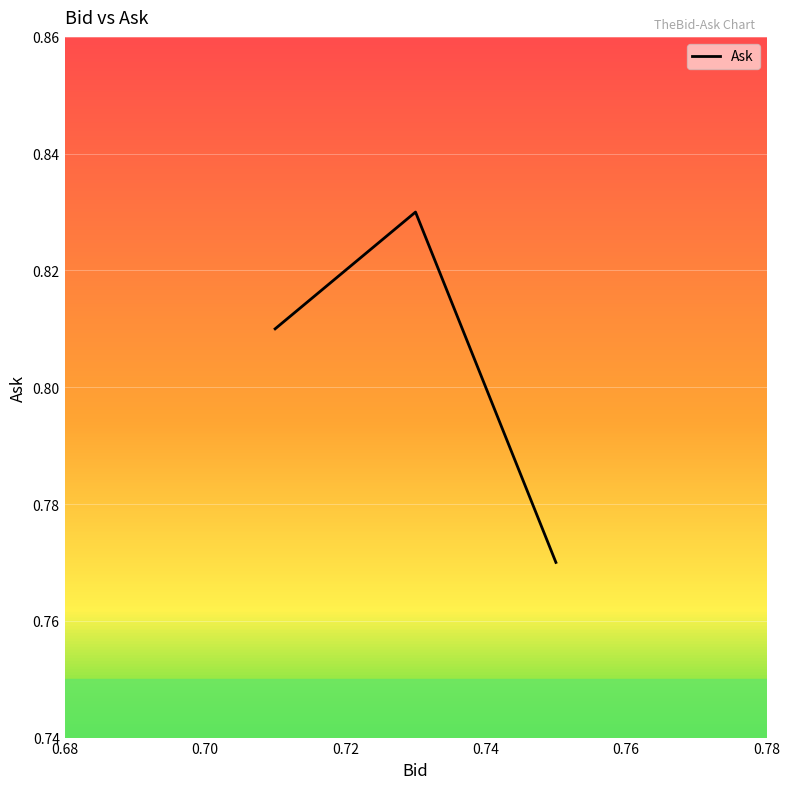

How many values are between 0 and 1?

3